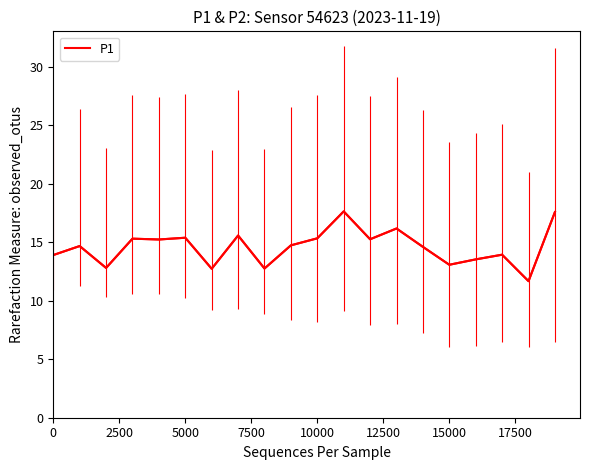

What is the greatest value displayed?

17.6